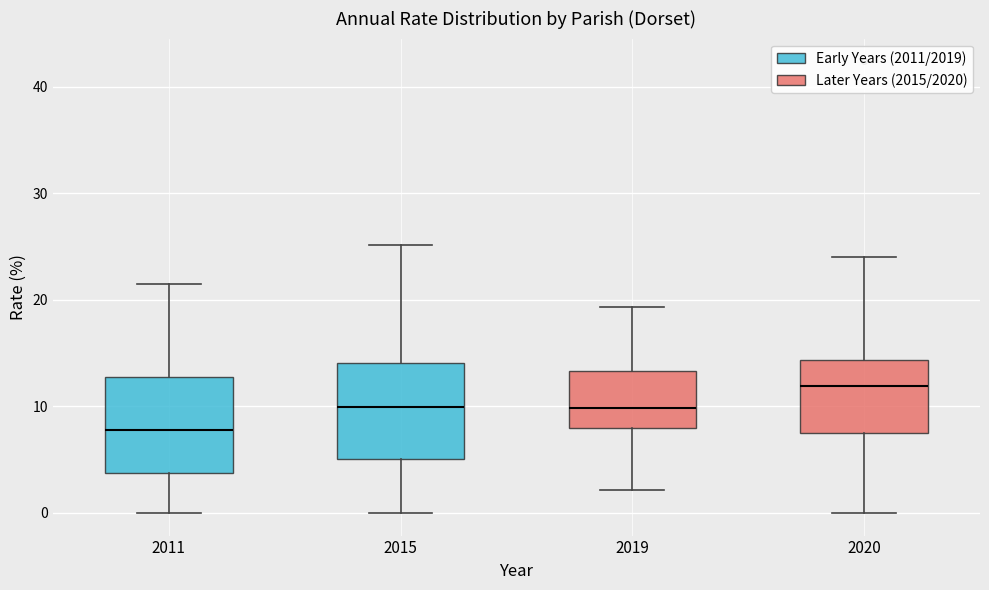

Reading left to right, transcribe this box plot: for each box, give where its median line is, the range the box spans, and where its two whiskers end, as read against the y-axis. The values are not printed on the chart, so give them approximately, as read against the axis.

2011: median 8, box 4 to 13, whiskers 0 to 22
2015: median 10, box 5 to 14, whiskers 0 to 25
2019: median 10, box 8 to 13, whiskers 2 to 19
2020: median 12, box 7 to 14, whiskers 0 to 24